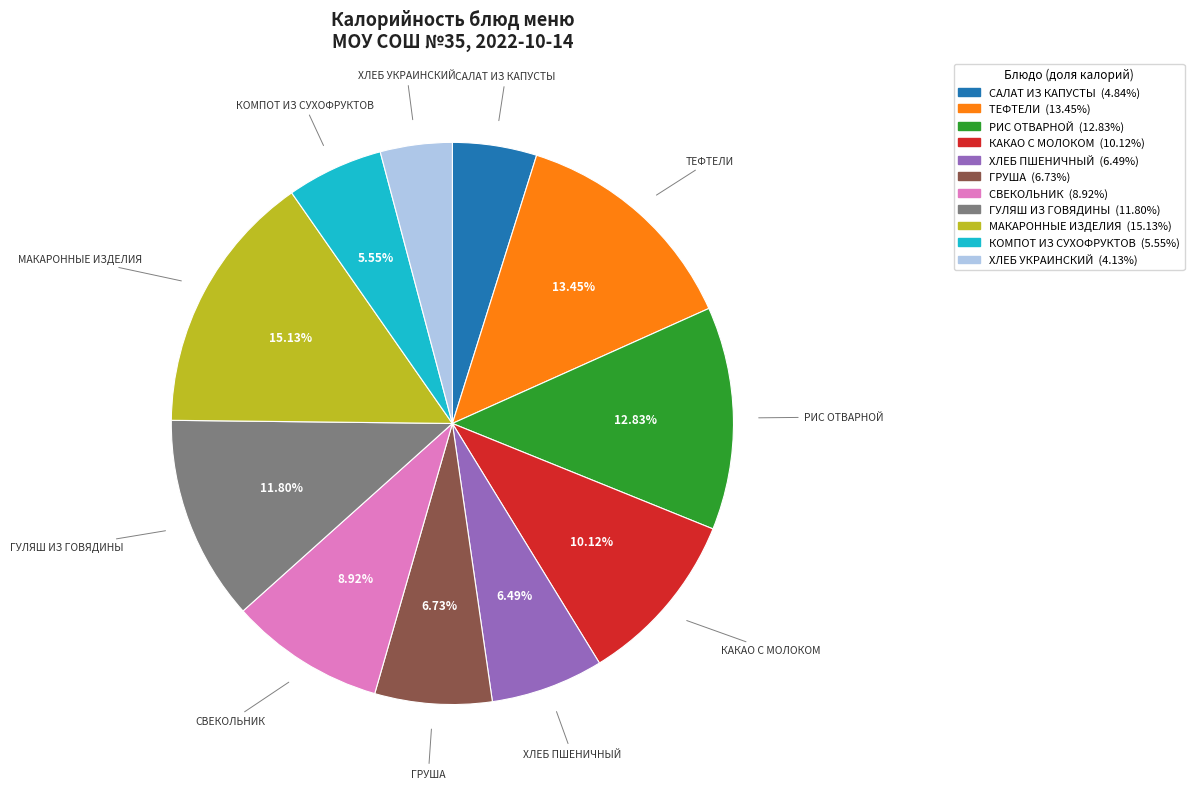

How many segments does this pie chart have?

11